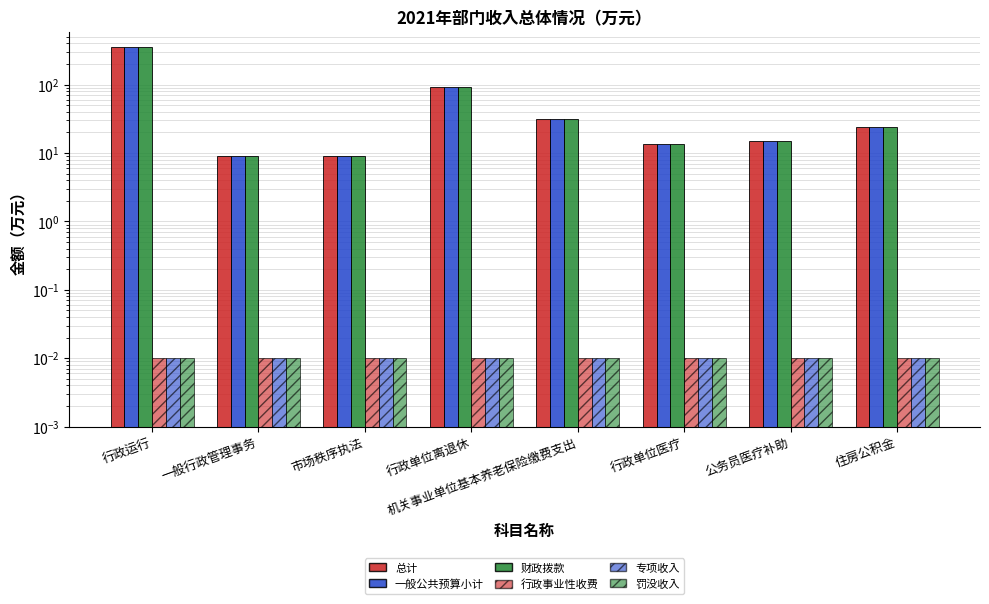

Reading left to right, what are all the values shown in this chart?

总计: 350.7	9.0	9.0	93.2	31.6	13.7	14.9	23.7
一般公共预算小计: 350.7	9.0	9.0	93.2	31.6	13.7	14.9	23.7
财政拨款: 350.7	9.0	9.0	93.2	31.6	13.7	14.9	23.7
行政事业性收费: 0.0	0.0	0.0	0.0	0.0	0.0	0.0	0.0
专项收入: 0.0	0.0	0.0	0.0	0.0	0.0	0.0	0.0
罚没收入: 0.0	0.0	0.0	0.0	0.0	0.0	0.0	0.0